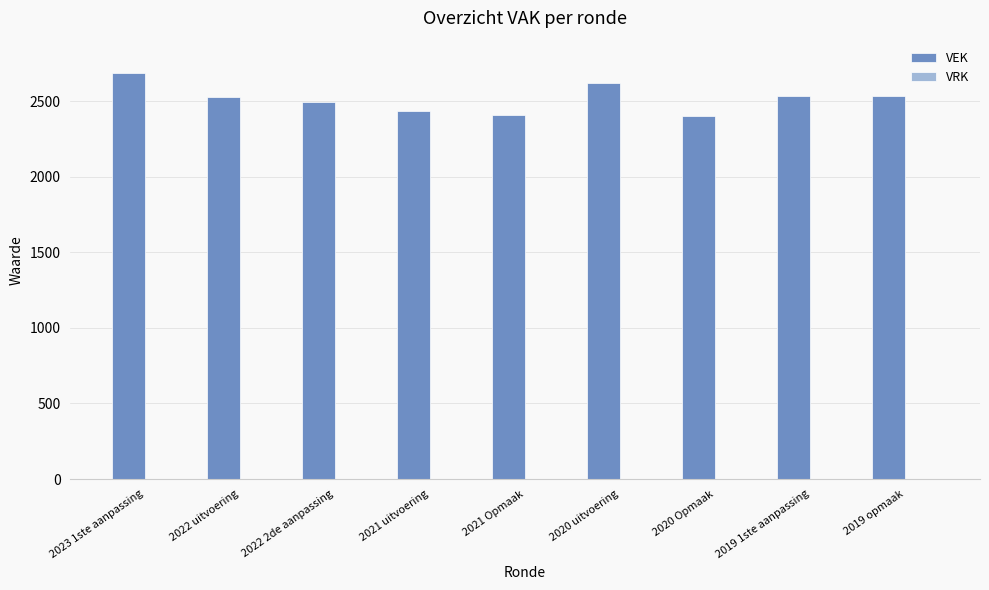

What is the label of the 6th bar from the right?

2021 uitvoering